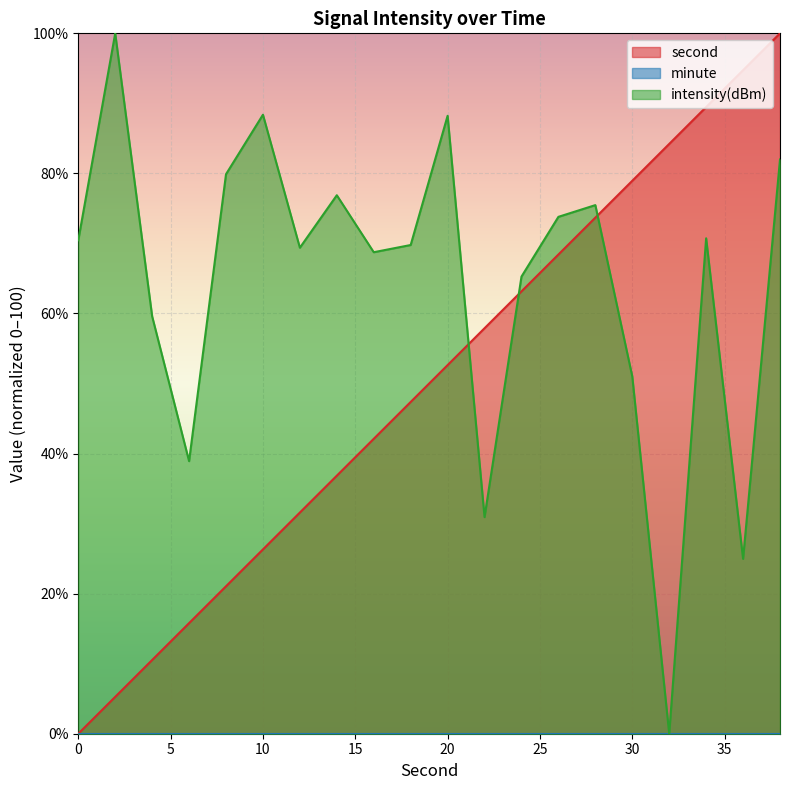

Which series ends up on top after the final intersection of intensity and second?

second